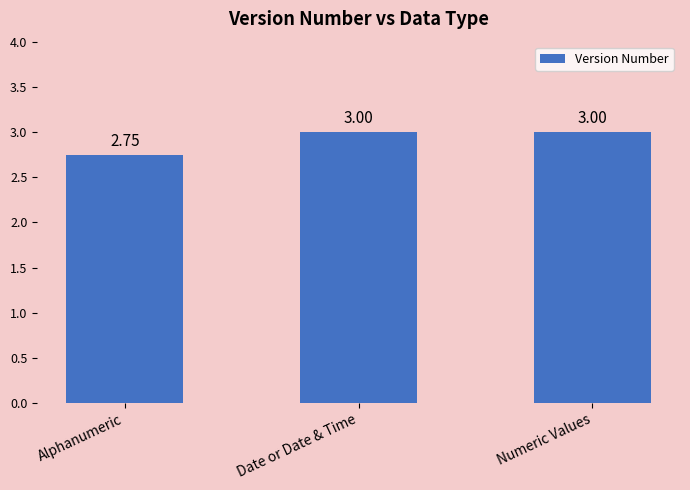

What is the sum of the values at Numeric Values and Date or Date & Time?

6.0